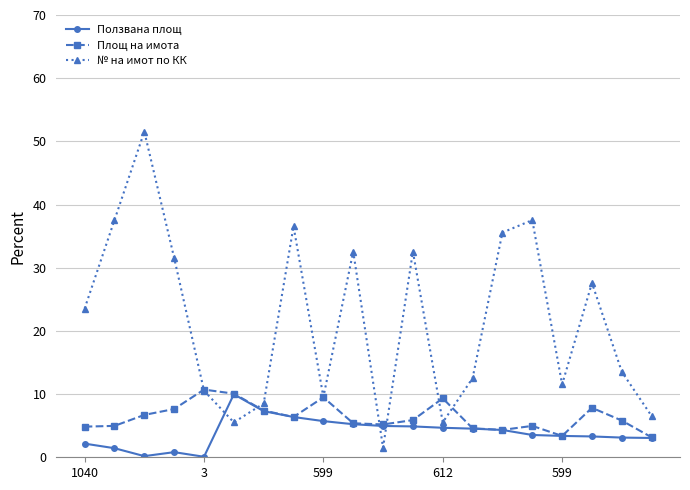

Which series has the largest total across all categories?

№ на имот по КК